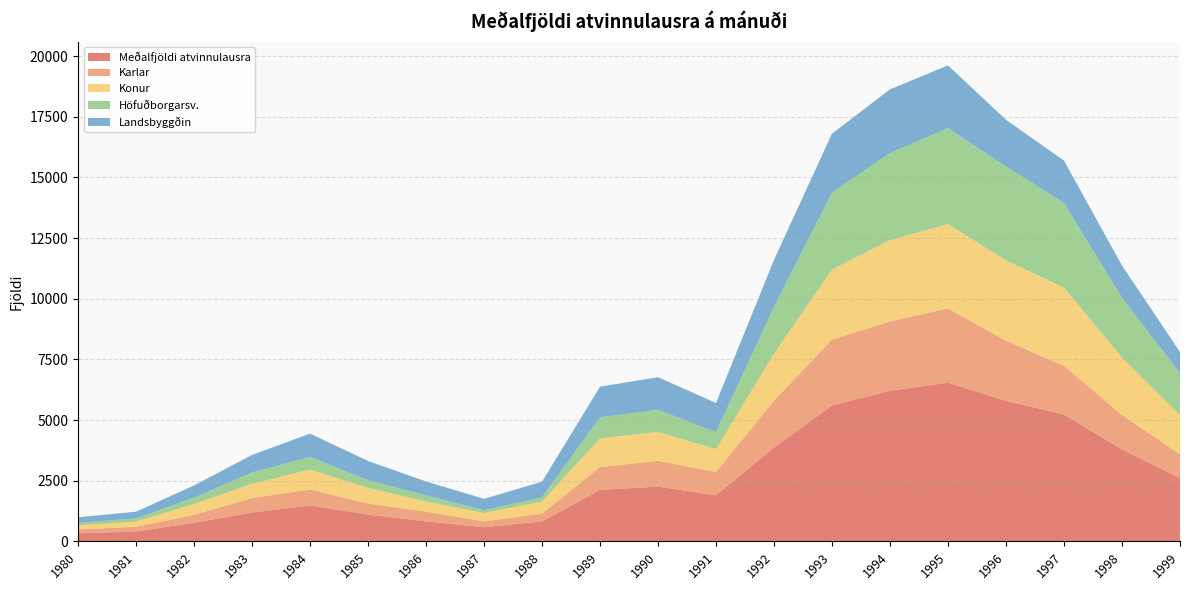

Reading left to right, list all the values displayed in this chart.

Meðalfjöldi atvinnulausra: 331.3	407.4	769.0	1186.9	1480.7	1104.7	822.8	584.1	819.6	2125.2	2255.3	1900.5	3867.8	5601.4	6208.7	6538.4	5791.0	5230.4	3788.4	2602.1
Karlar: 162.1	192.9	325.8	600.4	653.0	454.5	403.9	236.7	324.7	937.8	1063.1	958.6	1934.2	2712.6	2856.6	3062.9	2476.6	2003.0	1421.9	990.1
Konur: 169.2	214.5	443.2	586.5	827.8	650.2	418.9	347.4	494.9	1187.3	1192.3	941.9	1933.7	2888.8	3352.1	3475.5	3314.4	3227.4	2366.5	1612.0
Höfuðborgarsv.: 101.1	130.5	263.8	463.9	519.4	310.8	253.2	113.9	176.8	858.7	912.8	695.6	1932.8	3173.3	3584.3	3953.7	3871.8	3482.7	2462.5	1729.6
Landsbyggðin: 230.2	277.0	505.2	723.0	961.3	793.8	569.7	470.2	642.8	1266.5	1342.6	1204.9	1935.1	2428.1	2624.3	2584.8	1919.3	1747.8	1325.9	872.5